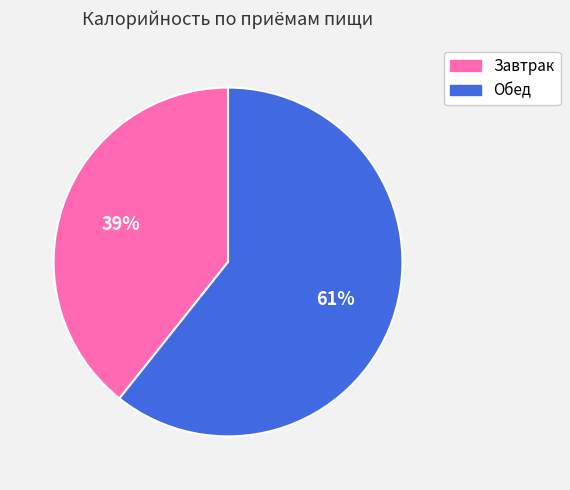

Combined, do Завтрак and Обед account for over 50%?

Yes